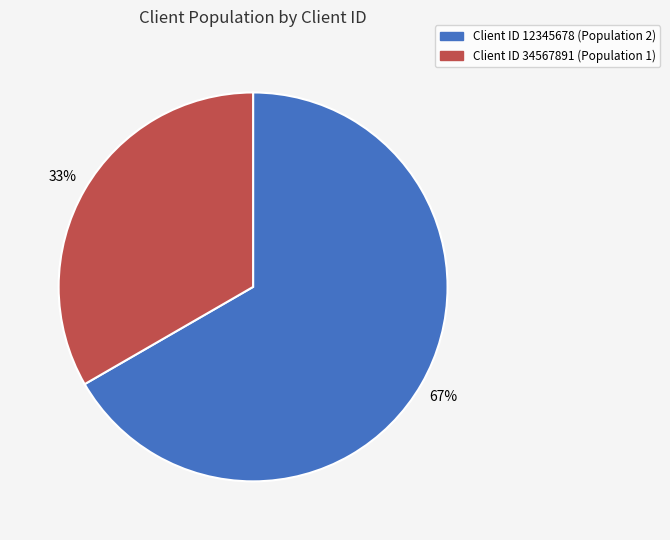

Is there a majority slice in this chart?

Yes